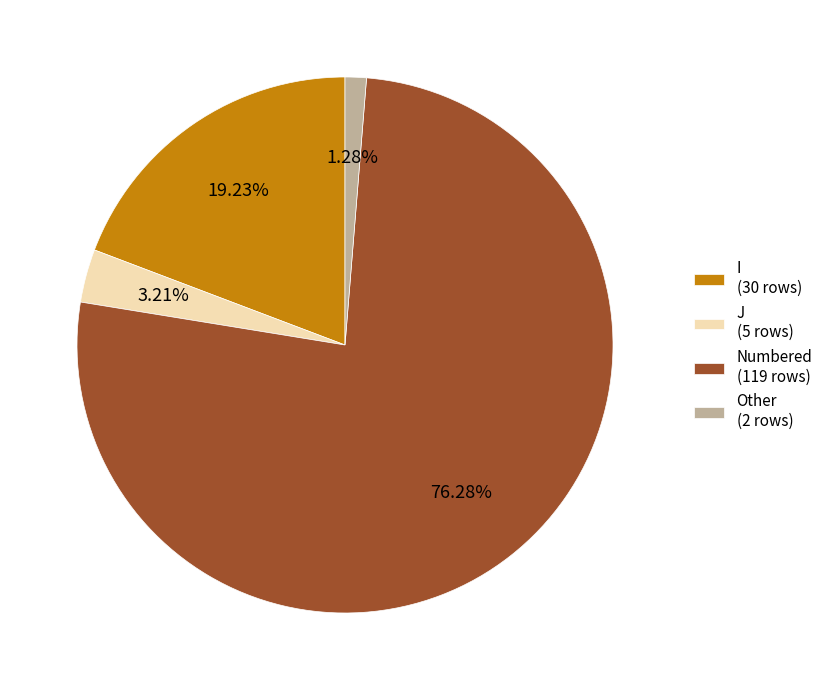

Rank the categories by value from lowest to highest.

Other (2 rows), J (5 rows), I (30 rows), Numbered (119 rows)